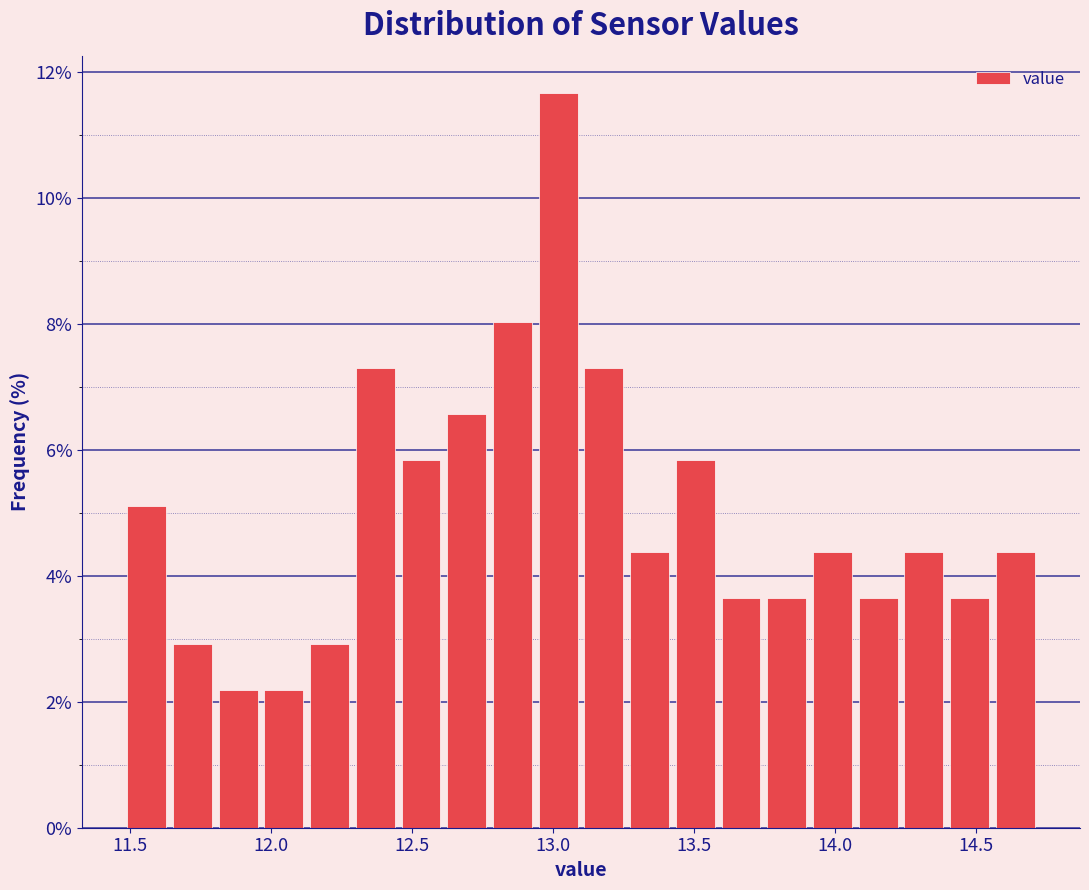

Around what value on the x-axis is the tallest bar? Give the approximate position of its centre, as read against the axis.

13.00